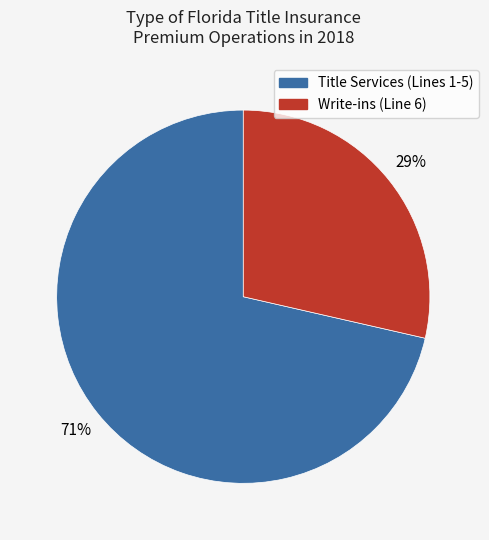

To the nearest percent, what is the average slice percentage?

50%